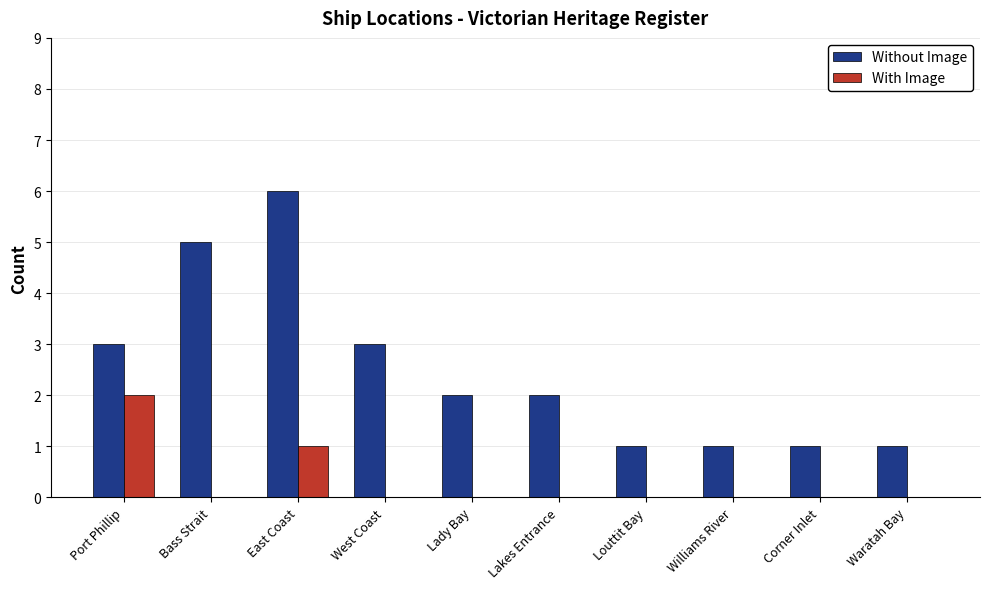

What is the maximum value for Without Image?

6